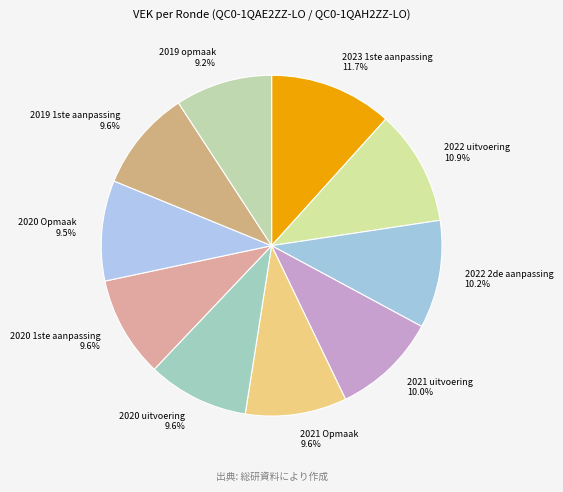

Which slice is the largest?

2023 1ste aanpassing